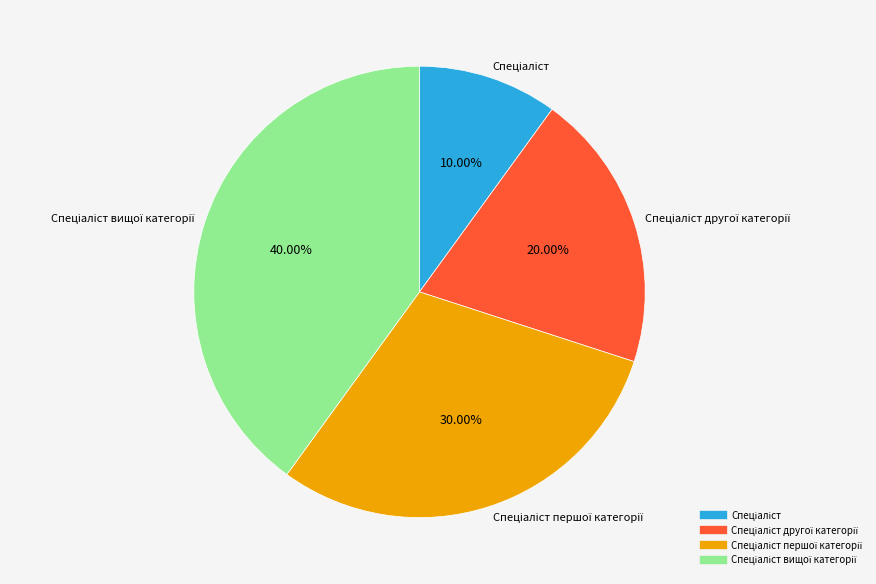

Is there any slice that represents more than half of the pie?

No